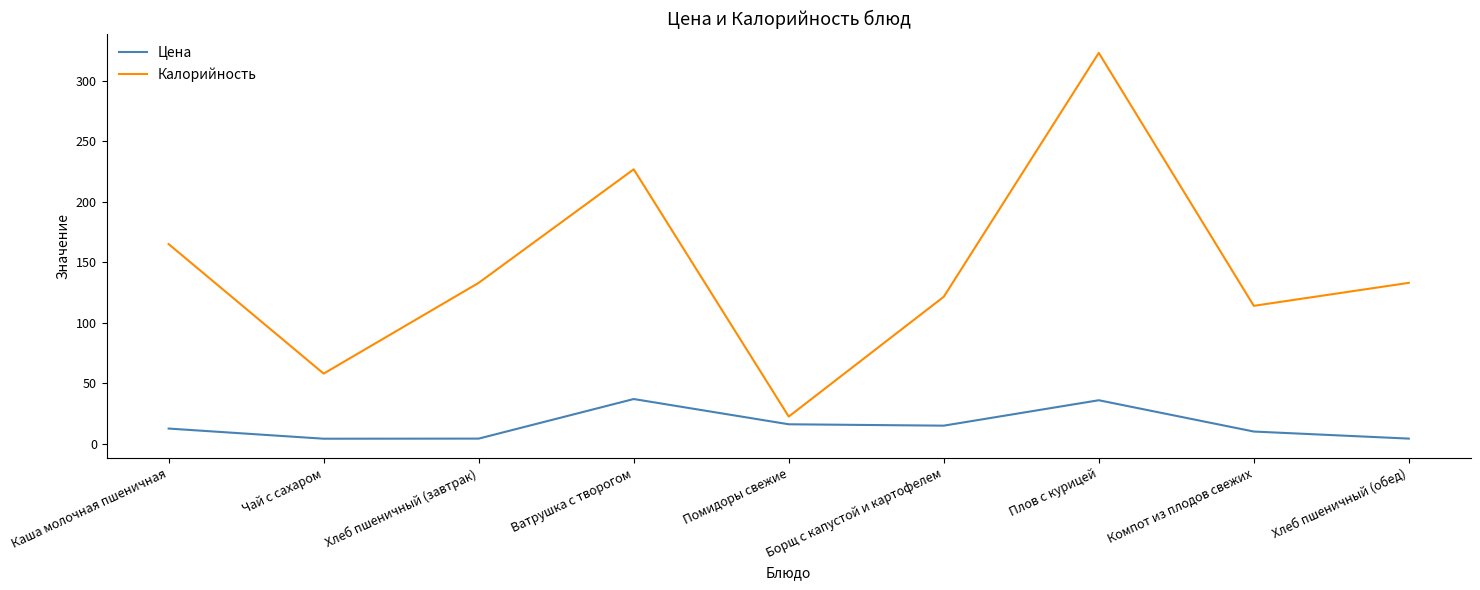

At how many categories does at least one series exceed 243?

1